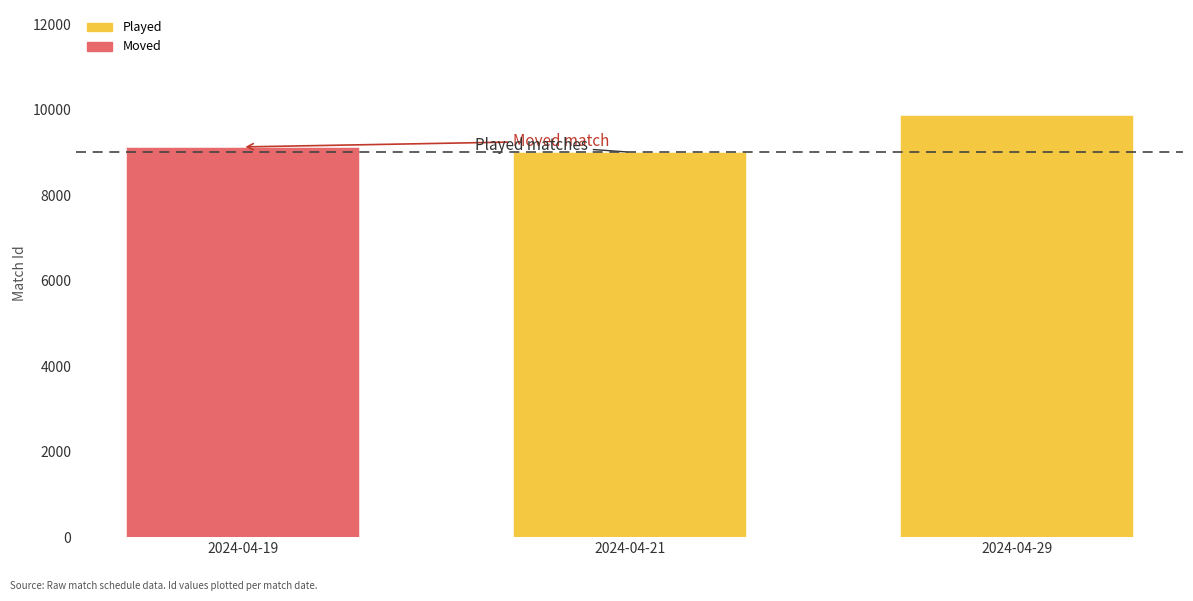

Reading right to left, what are all the values shown in this chart?

9867	9008	9130